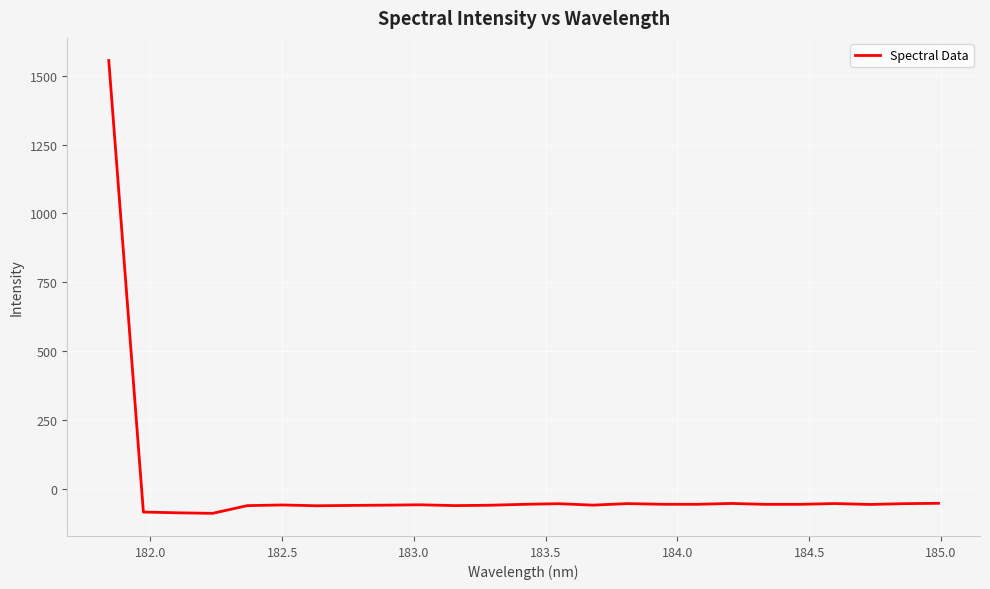

How many values are above zero?

1